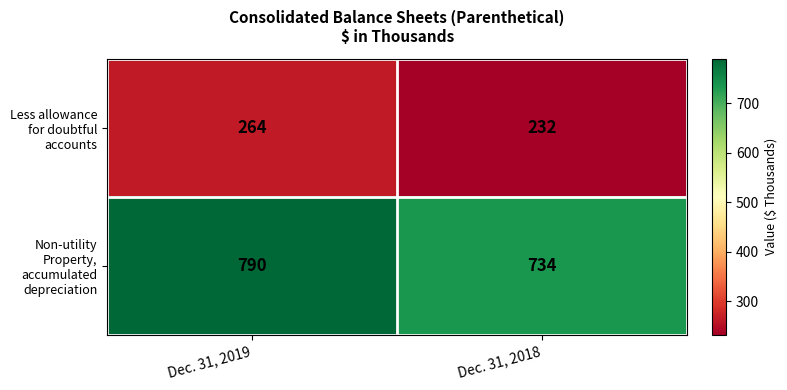

What is the spread (max minus min) of values at Dec. 31, 2019?

526